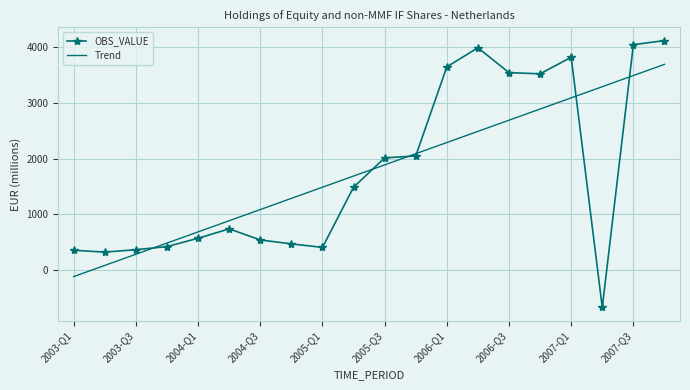

Which series has the widest spread of values?

OBS_VALUE